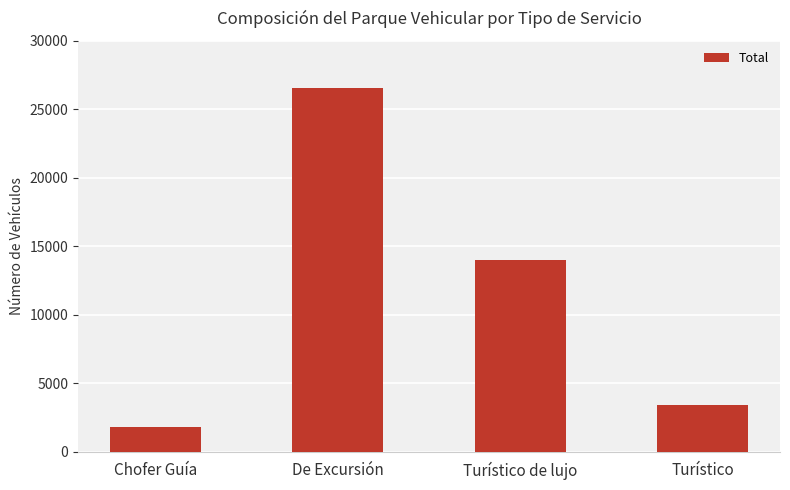

Reading right to left, extract all data points from this chart.

Turístico=3427	Turístico de lujo=14004	De Excursión=26551	Chofer Guía=1835